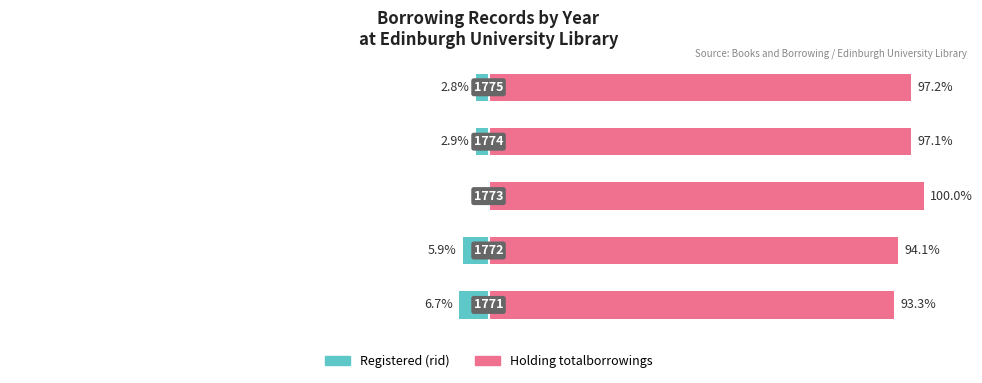

True or false: Registered (rid) has a value of -5.9 at 1.

True